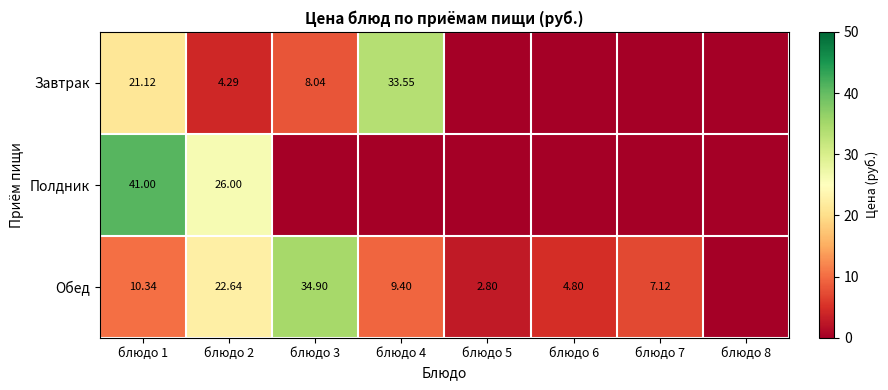

Which series changed the most between блюдо 1 and блюдо 2?

Завтрак